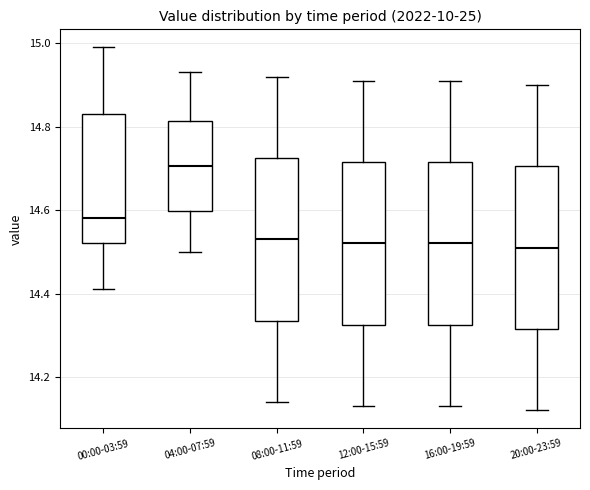

Reading left to right, transcribe this box plot: for each box, give where its median line is, the range the box spans, and where its two whiskers end, as read against the y-axis. The values are not printed on the chart, so give them approximately, as read against the axis.

00:00-03:59: median 14.58, box 14.52 to 14.84, whiskers 14.42 to 15.00
04:00-07:59: median 14.70, box 14.60 to 14.82, whiskers 14.50 to 14.94
08:00-11:59: median 14.54, box 14.34 to 14.72, whiskers 14.14 to 14.92
12:00-15:59: median 14.52, box 14.32 to 14.72, whiskers 14.14 to 14.92
16:00-19:59: median 14.52, box 14.32 to 14.72, whiskers 14.14 to 14.92
20:00-23:59: median 14.52, box 14.32 to 14.70, whiskers 14.12 to 14.90